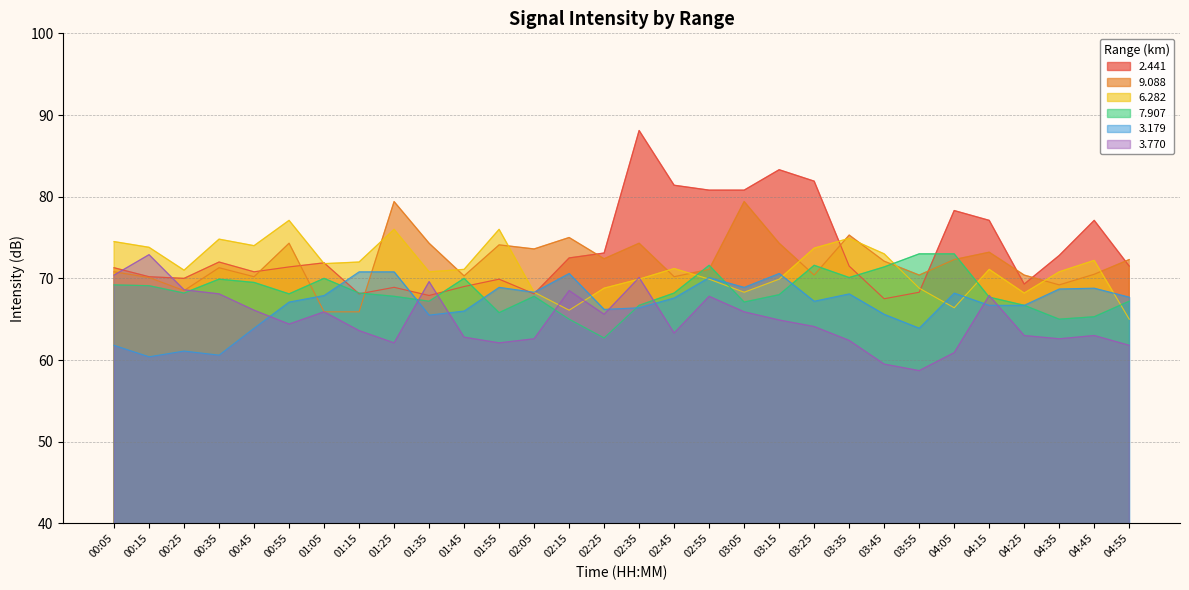

What is the average value of the 2.441 series?

73.5